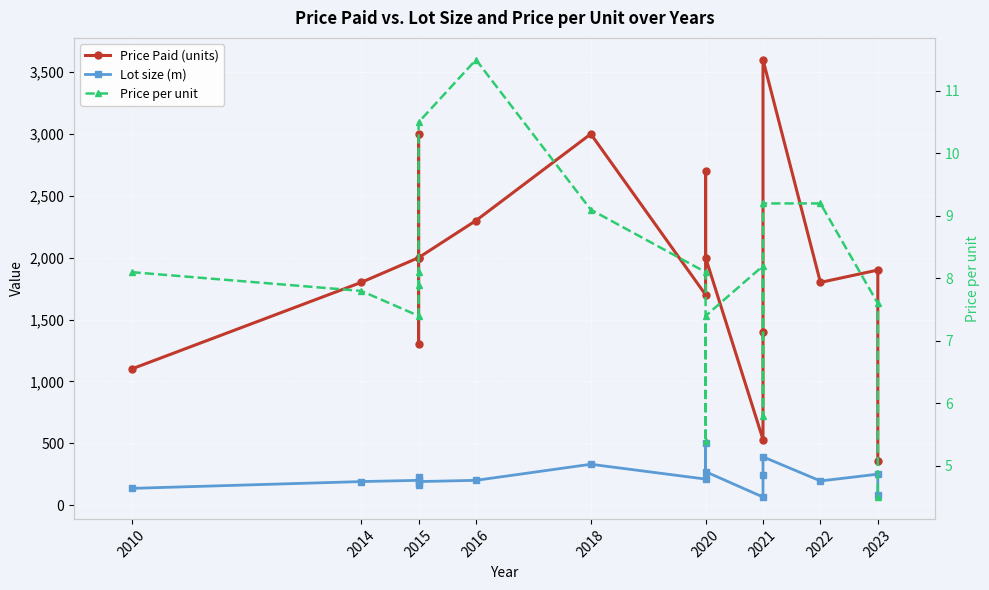

At which label is Price per unit closest to 8?

2010